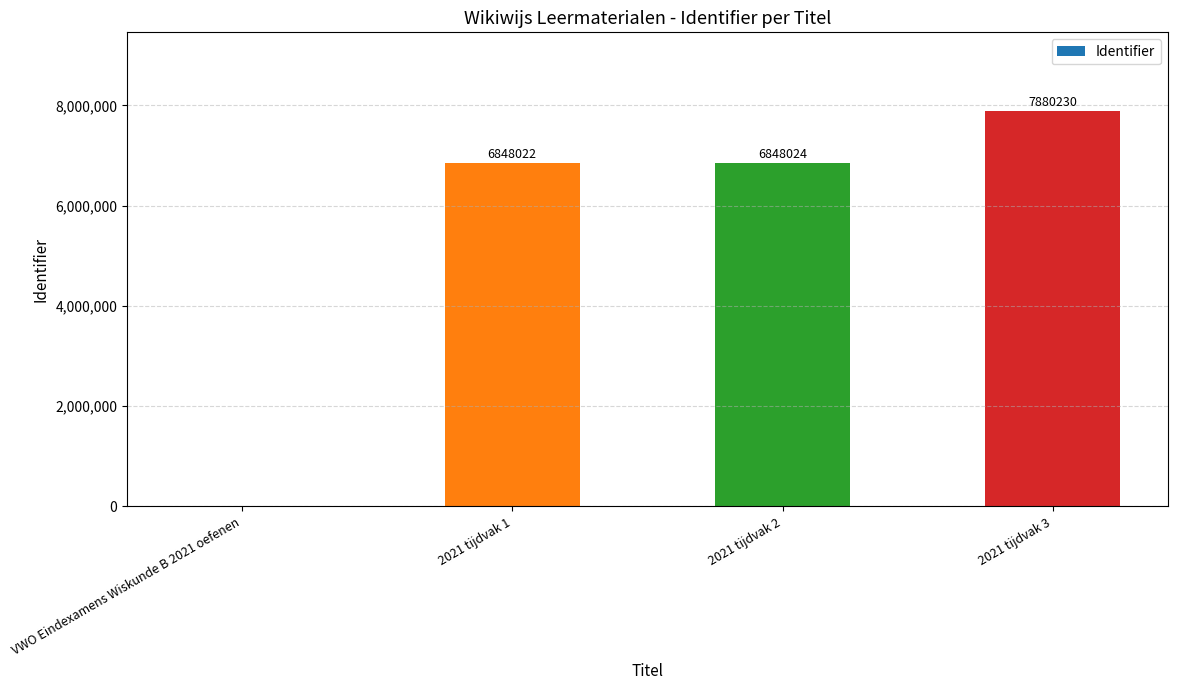

Which category has the highest value across all series?

2021 tijdvak 3